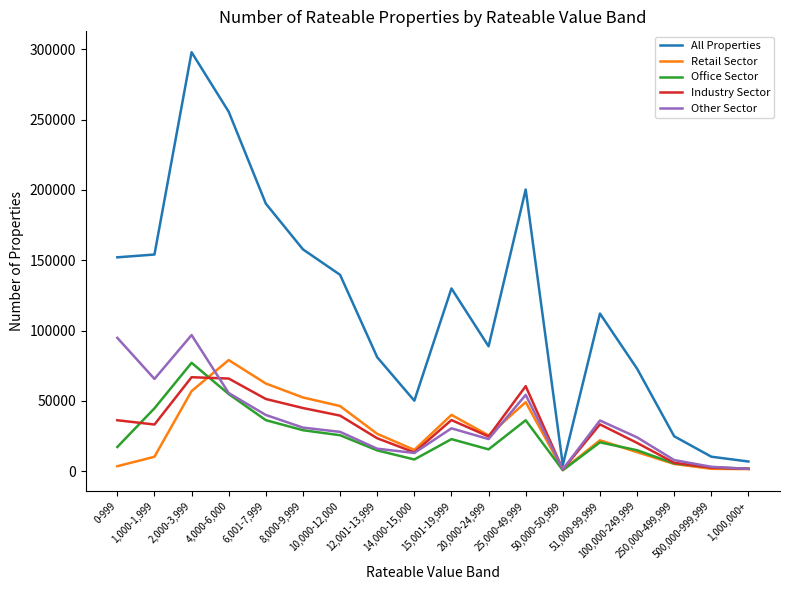

Which series has the largest total across all categories?

All Properties